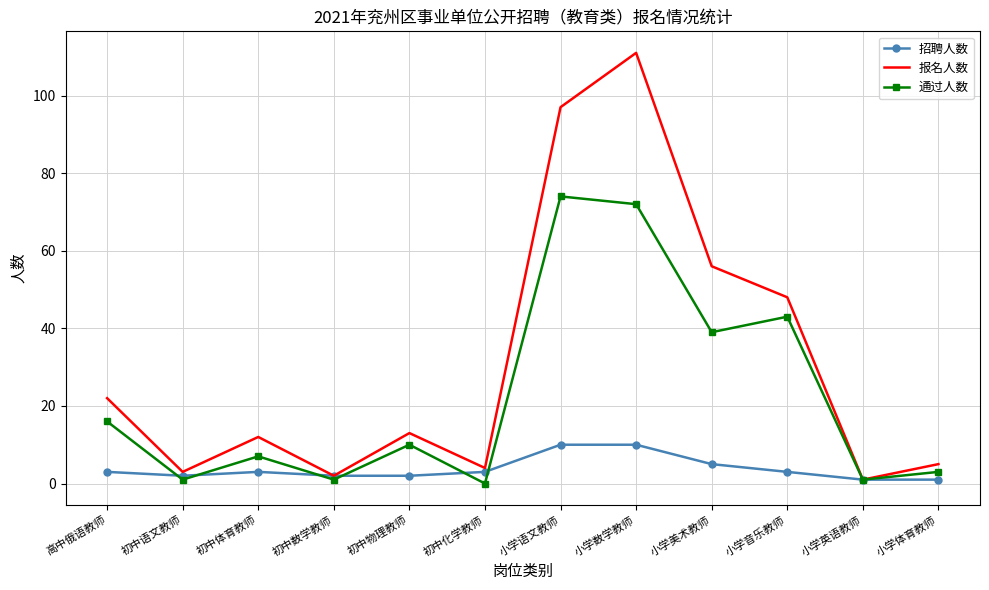

How many interior local peaks does the 报名人数 series have?

3